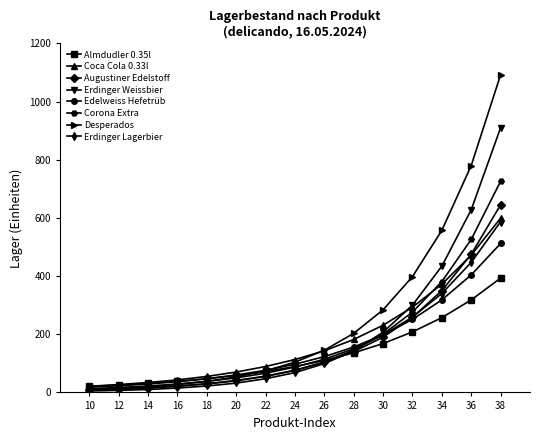

Which series has the widest spread of values?

Desperados